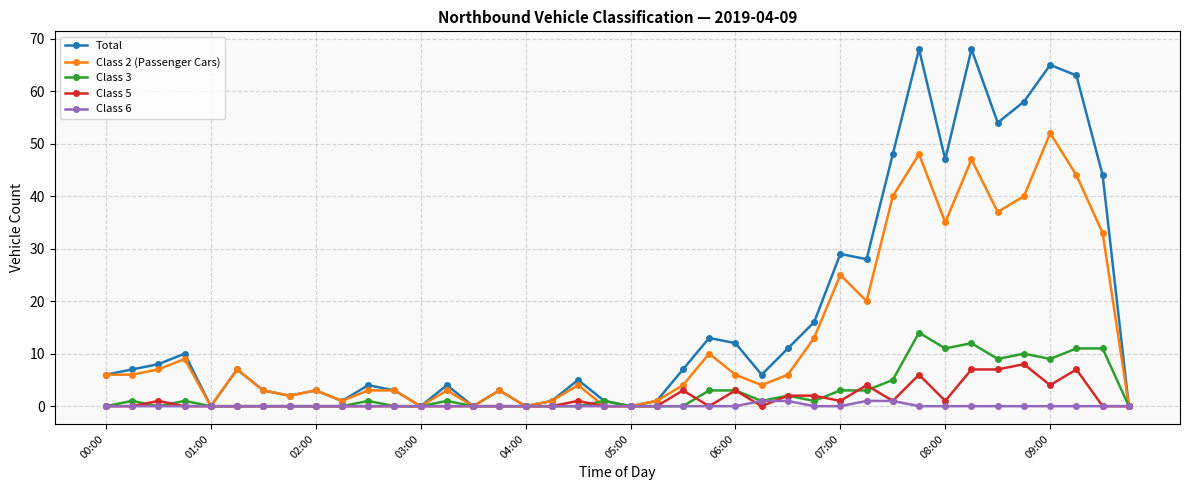

True or false: Class 2 (Passenger Cars) has more than 2 points higher than both neighbors.

True